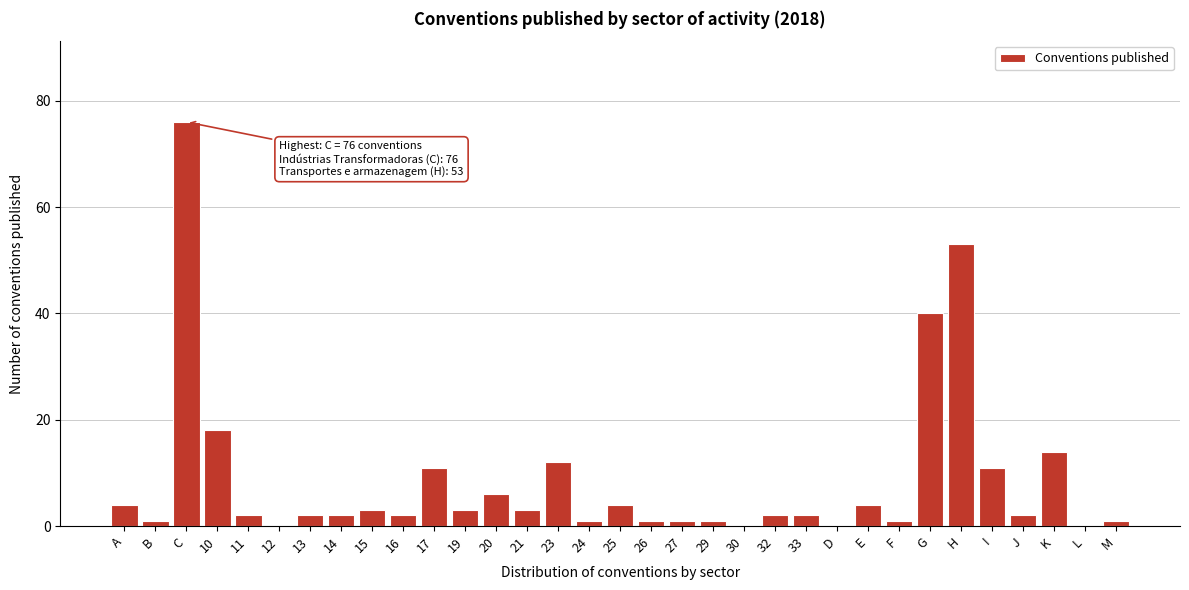

What is the sum of all values?

283